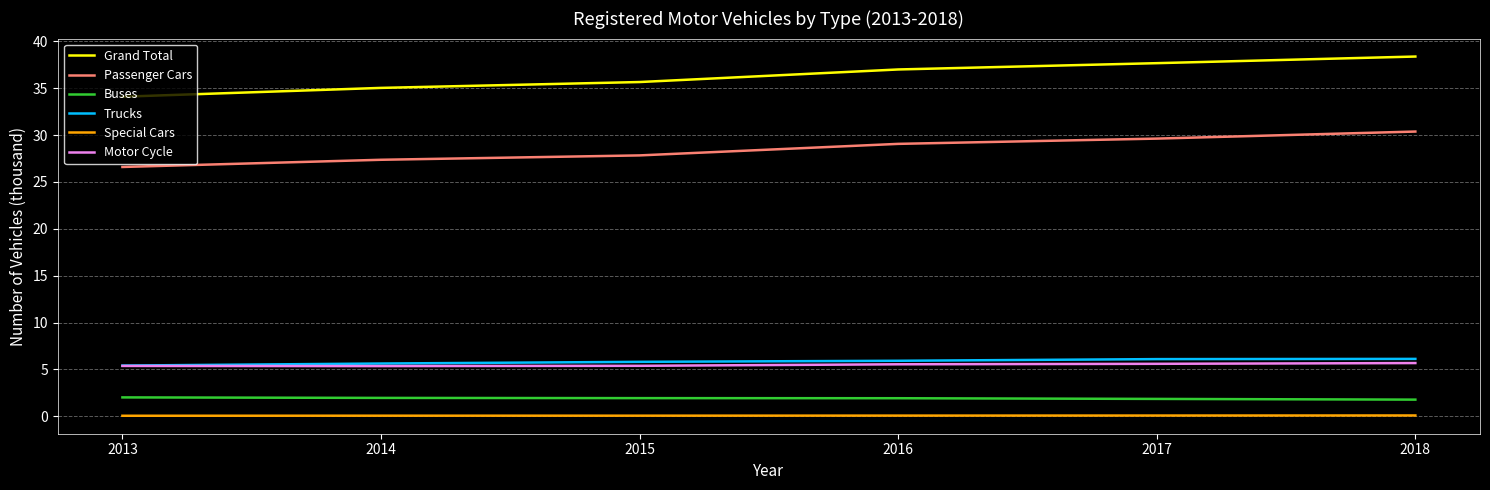

True or false: Motor Cycle and Passenger Cars cross at least once.

False